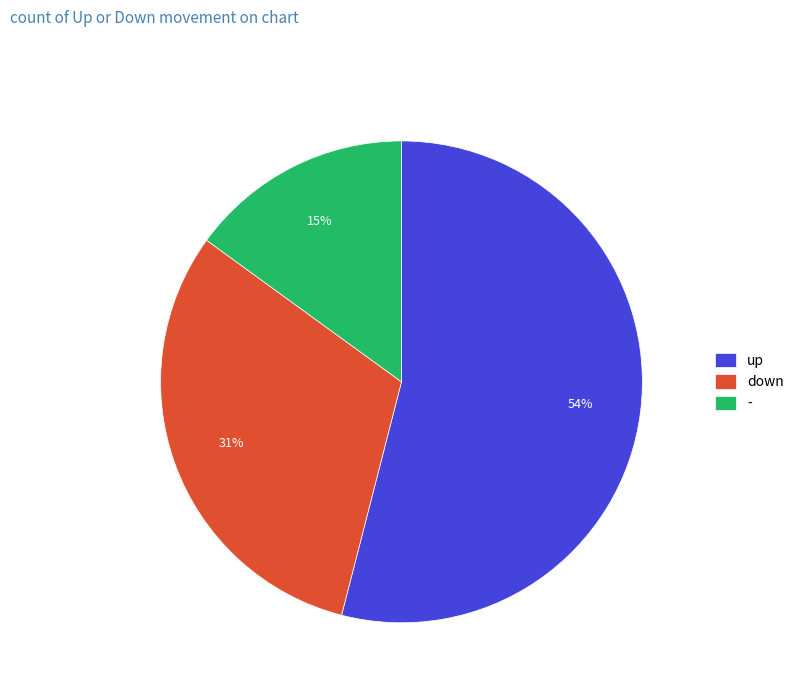

Is there any slice that represents more than half of the pie?

Yes